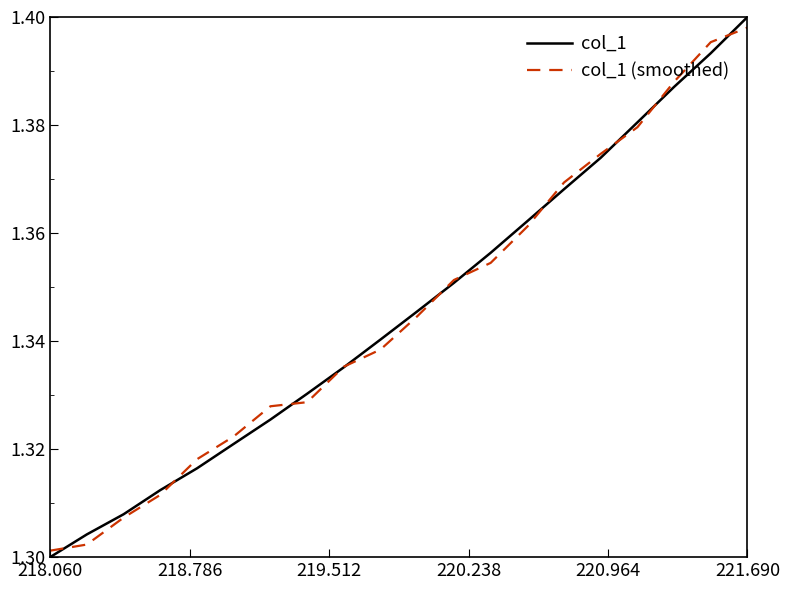

How many categories are shown in the chart?

20